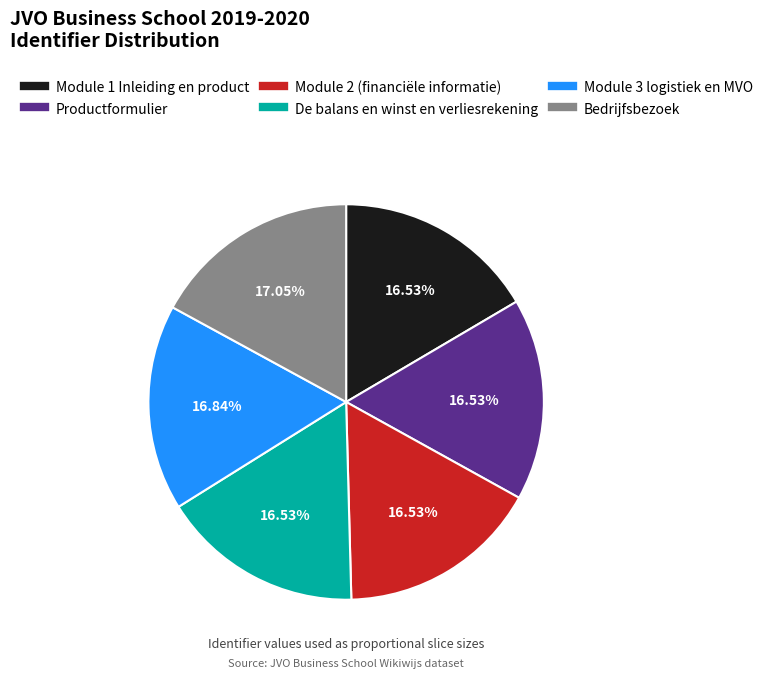

Approximately how many times larger is the value at Module 2 (financiële informatie) compared to Module 1 Inleiding en product?

1.0